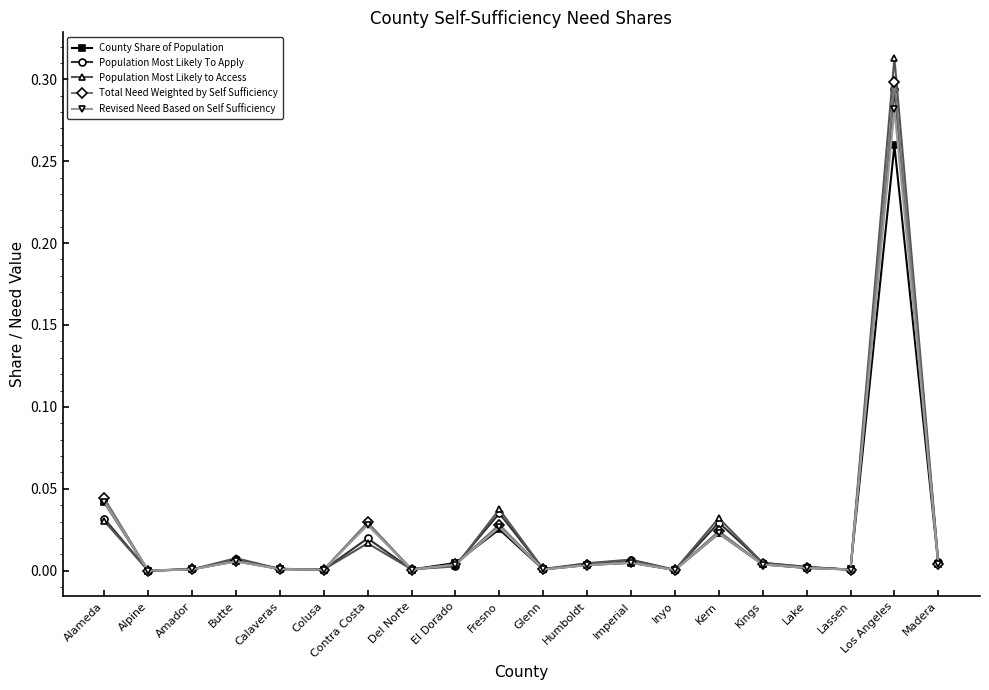

Which category has the highest value across all series?

Los Angeles